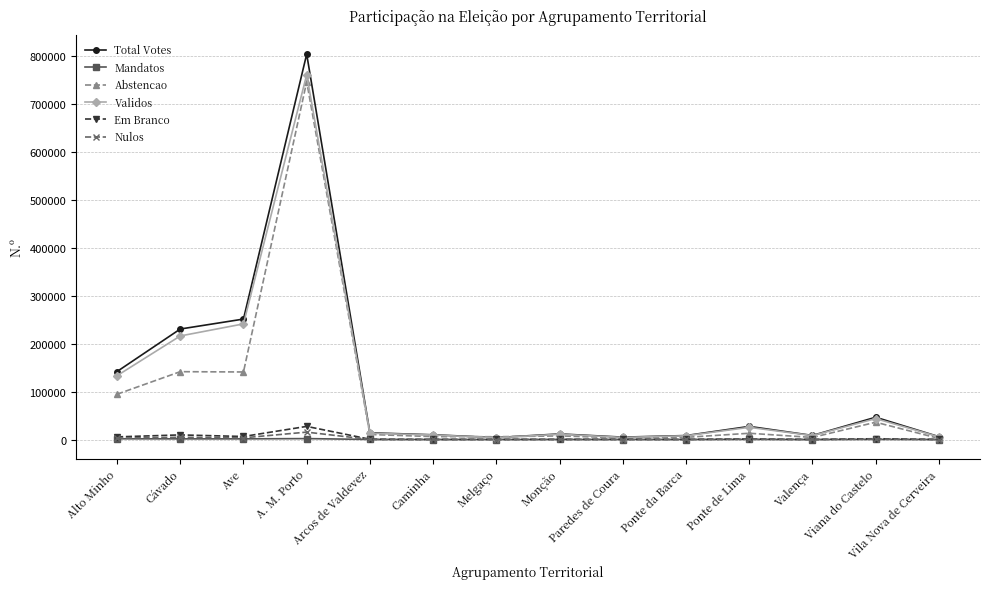

True or false: Em Branco has a value of 201 at Vila Nova de Cerveira.

True